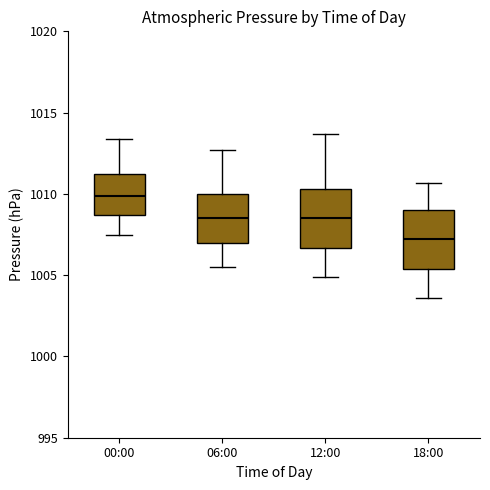

Reading left to right, transcribe this box plot: for each box, give where its median line is, the range the box spans, and where its two whiskers end, as read against the y-axis. The values are not printed on the chart, so give them approximately, as read against the axis.

00:00: median 1010.0, box 1008.5 to 1011.0, whiskers 1007.5 to 1013.5
06:00: median 1008.5, box 1007.0 to 1010.0, whiskers 1005.5 to 1012.5
12:00: median 1008.5, box 1006.5 to 1010.5, whiskers 1005.0 to 1013.5
18:00: median 1007.0, box 1005.5 to 1009.0, whiskers 1003.5 to 1010.5